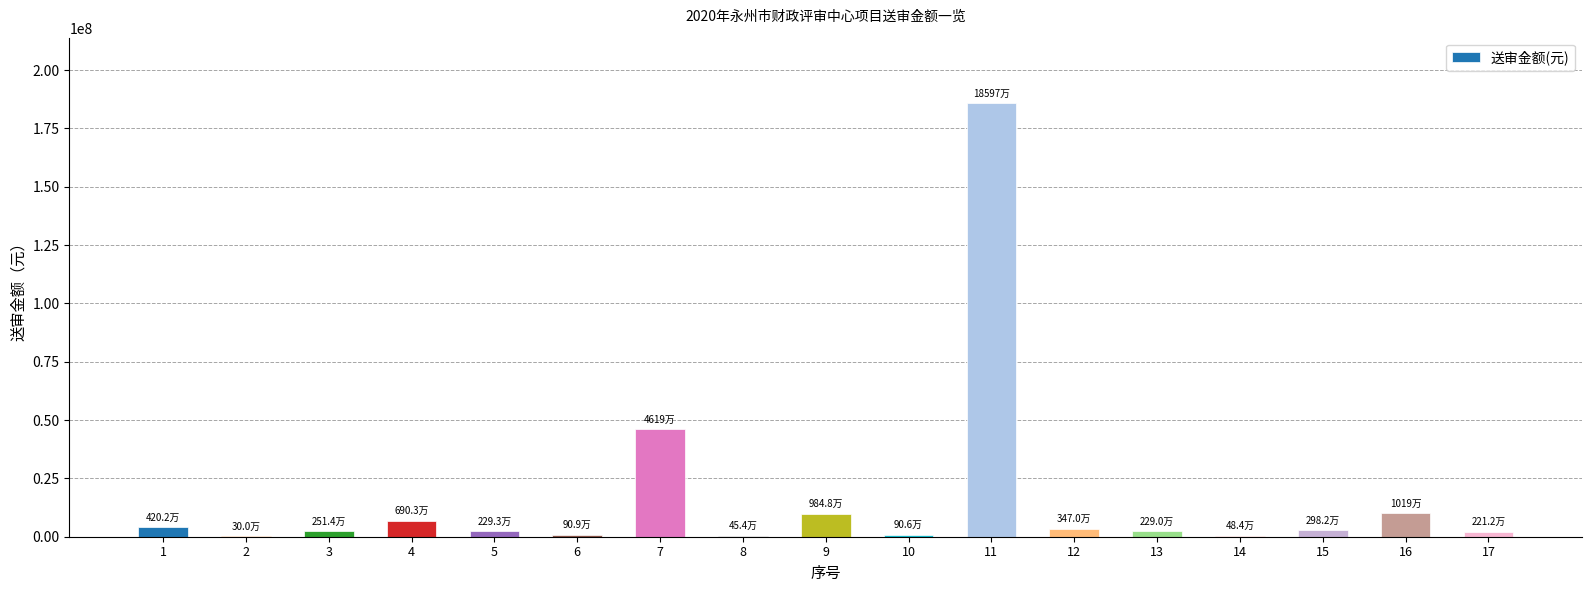

What is the maximum value shown in the chart?

185974670.0